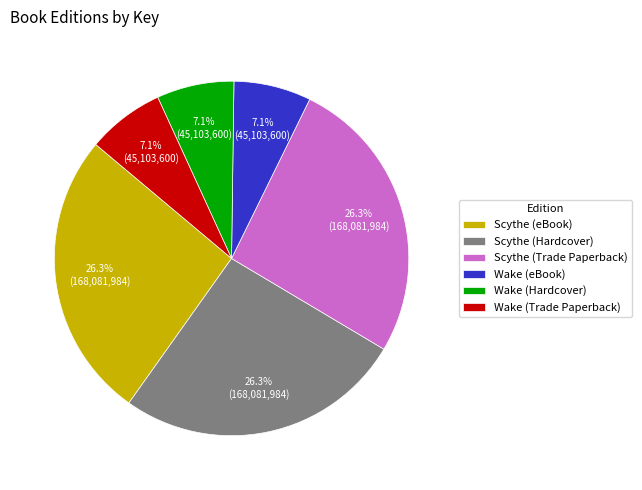

Between Wake (Trade Paperback) and Scythe (Trade Paperback), which is larger?

Scythe (Trade Paperback)